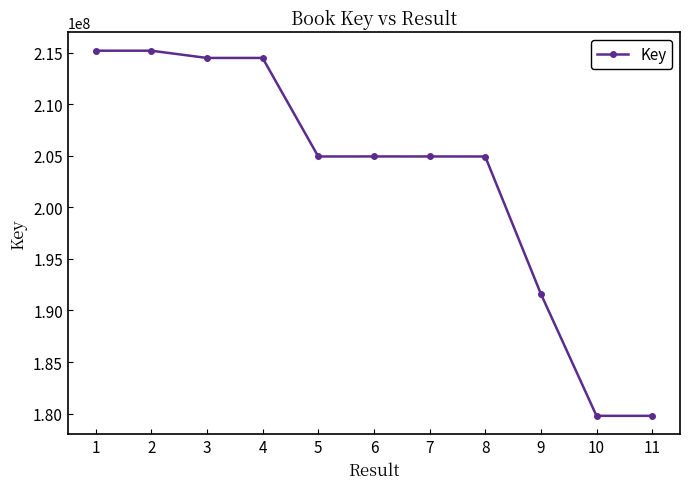

What is the sum of the values at 9 and 3?

406097911